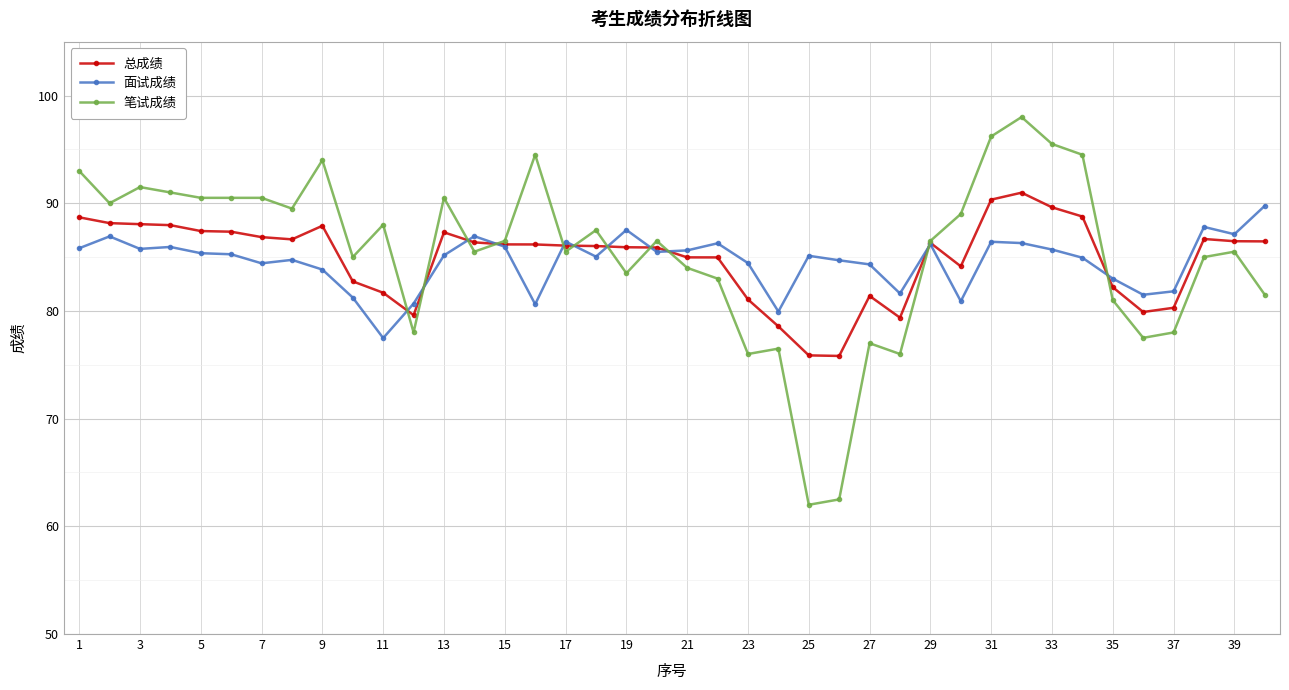

What is the sum of all 面试成绩 values?

3384.1